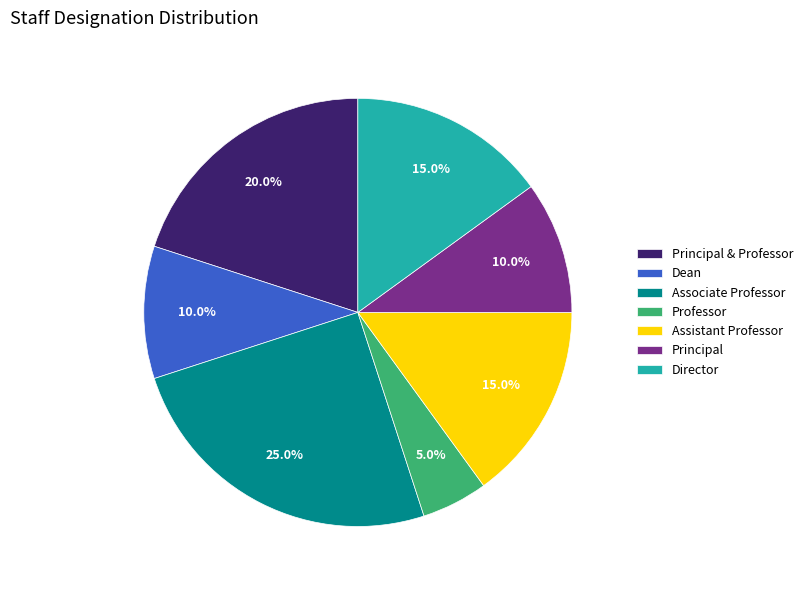

How many segments does this pie chart have?

7